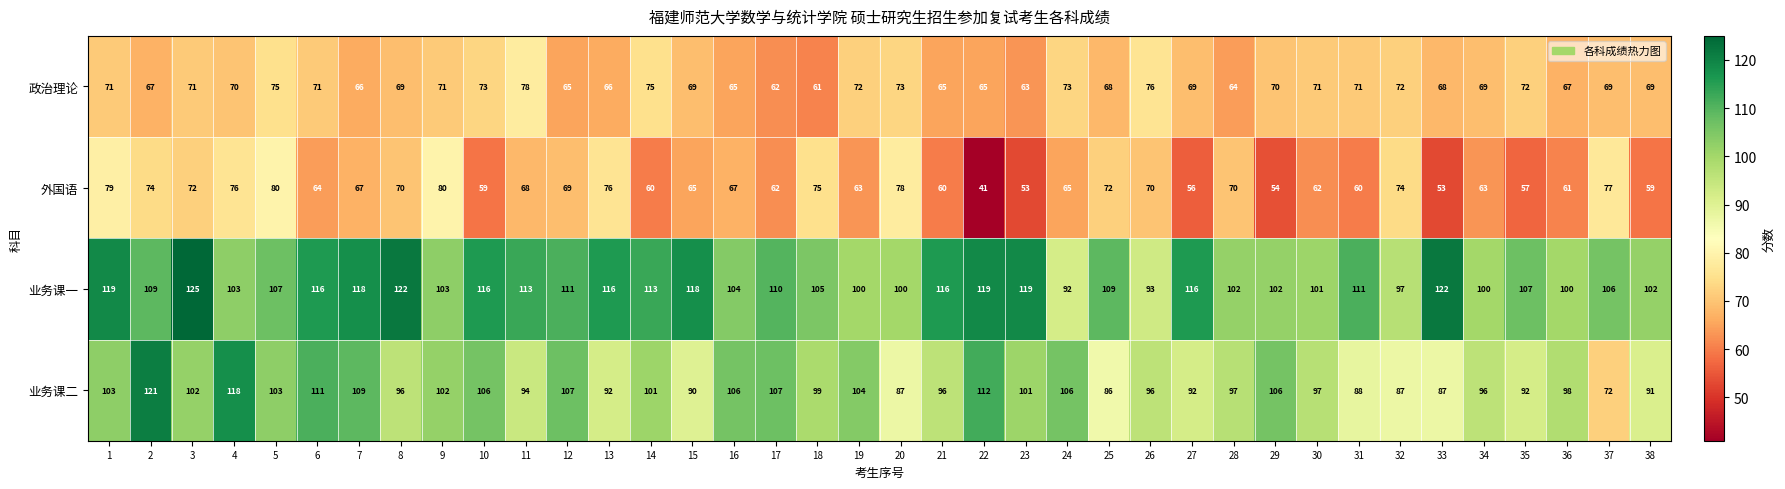

Is it true that 业务课二 equals 101 at 23?

True